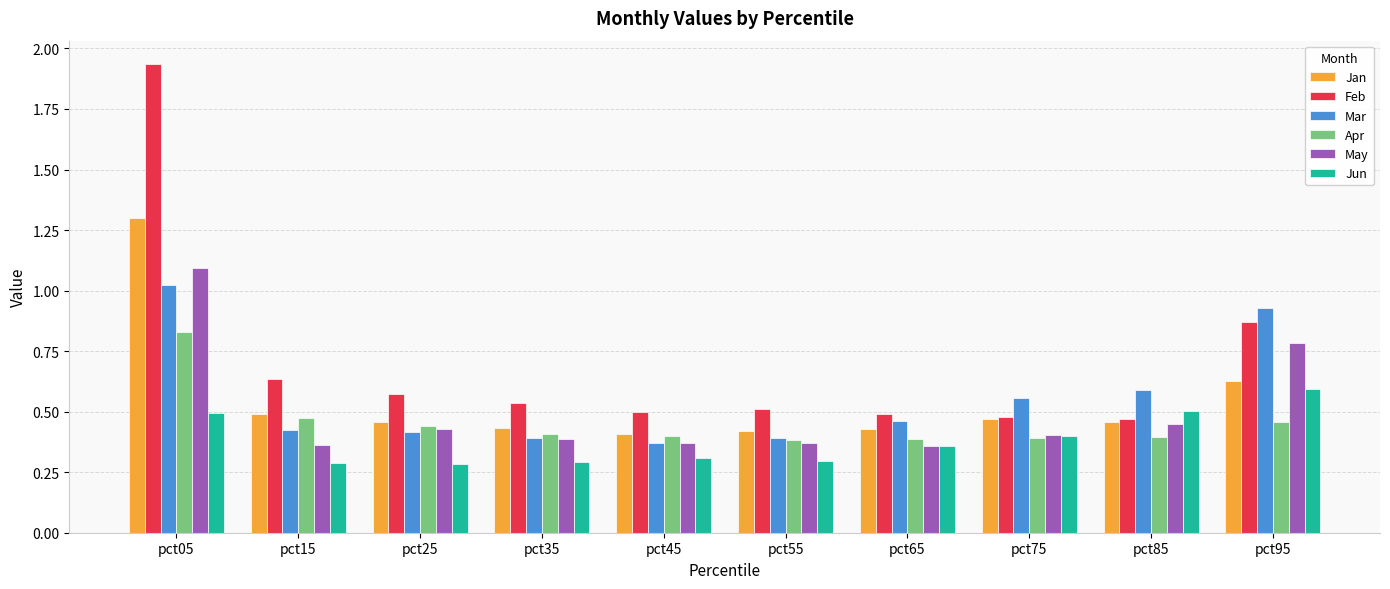

How many groups of bars are there?

10